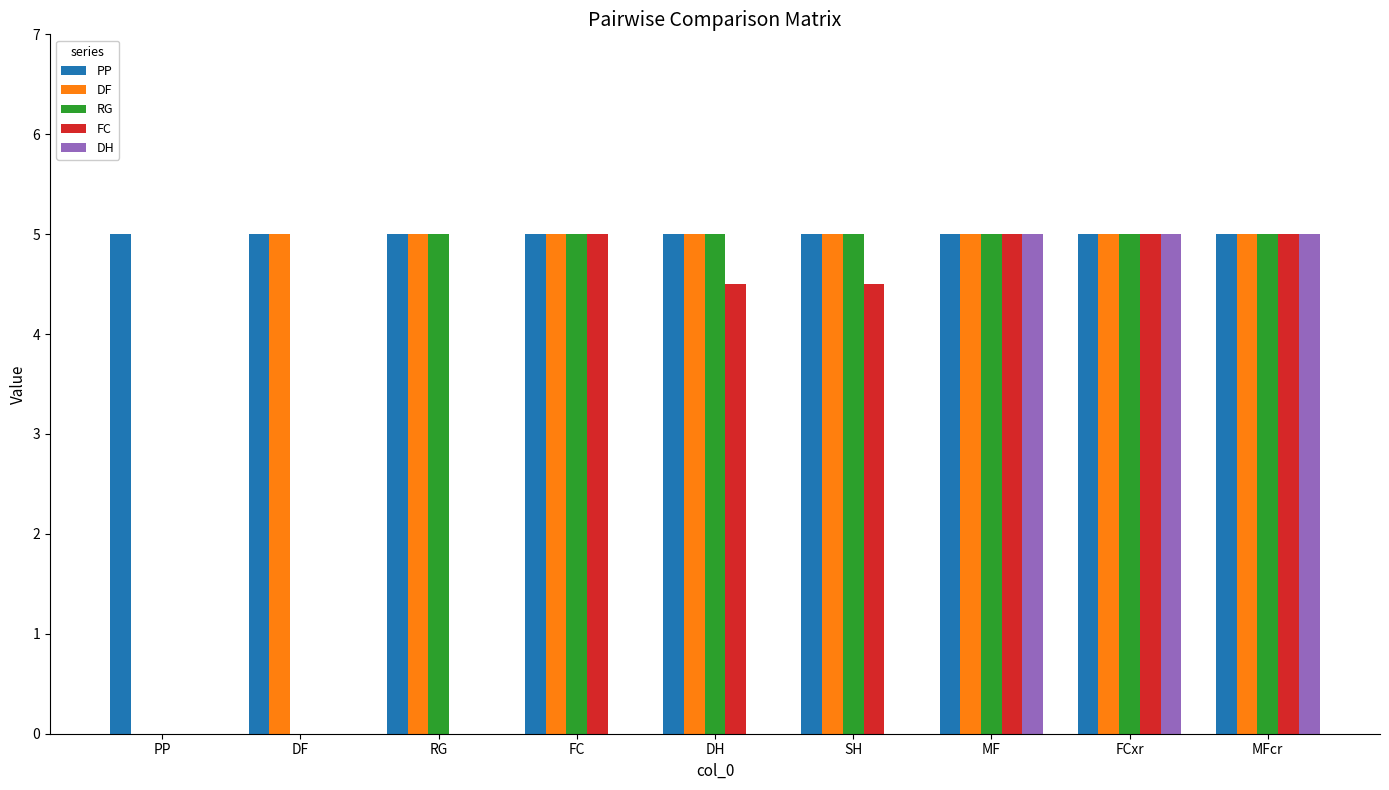

Reading left to right, extract all data points from this chart.

PP: PP=5.0	DF=5.0	RG=5.0	FC=5.0	DH=5.0	SH=5.0	MF=5.0	FCxr=5.0	MFcr=5.0
DF: PP=0.0	DF=5.0	RG=5.0	FC=5.0	DH=5.0	SH=5.0	MF=5.0	FCxr=5.0	MFcr=5.0
RG: PP=0.0	DF=0.0	RG=5.0	FC=5.0	DH=5.0	SH=5.0	MF=5.0	FCxr=5.0	MFcr=5.0
FC: PP=0.0	DF=0.0	RG=0.0	FC=5.0	DH=4.5	SH=4.5	MF=5.0	FCxr=5.0	MFcr=5.0
DH: PP=0.0	DF=0.0	RG=0.0	FC=0.0	DH=0.0	SH=0.0	MF=5.0	FCxr=5.0	MFcr=5.0